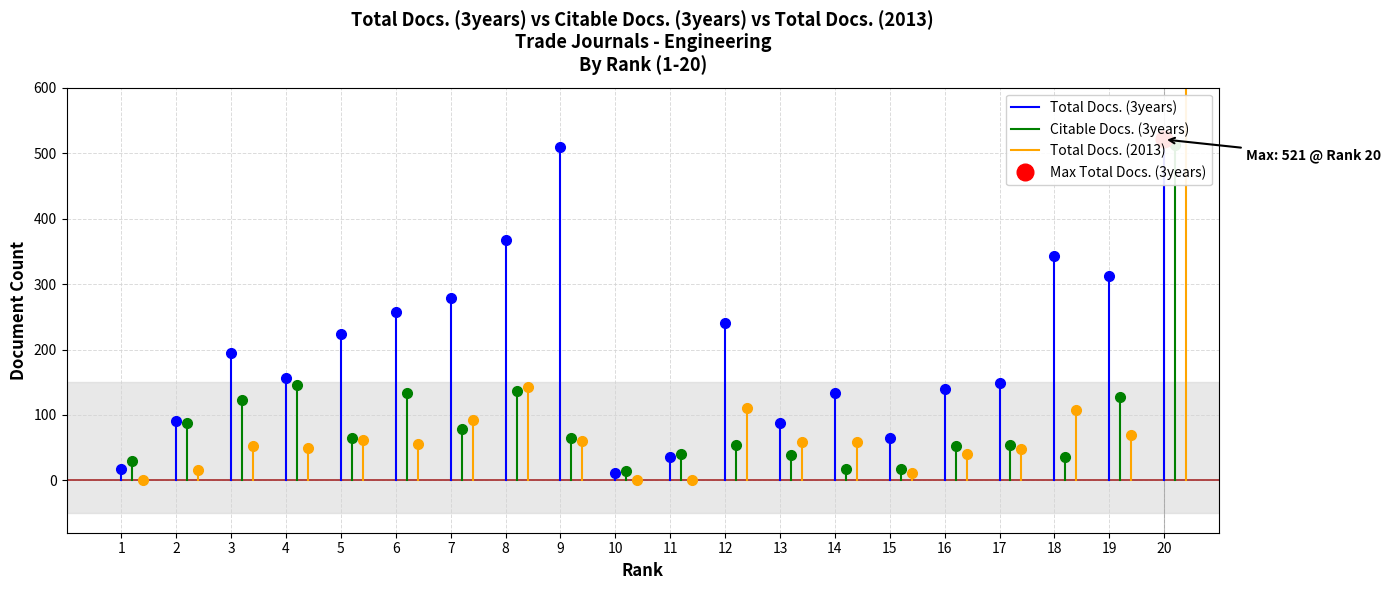

Is this an area chart (filled region under the line)?

No